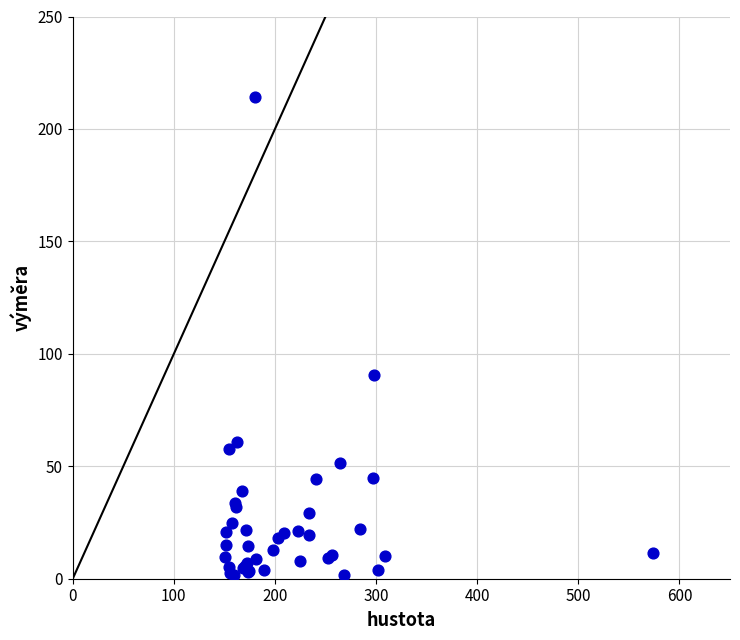

What Y value in the scatter plot is closest to 107?

90.6